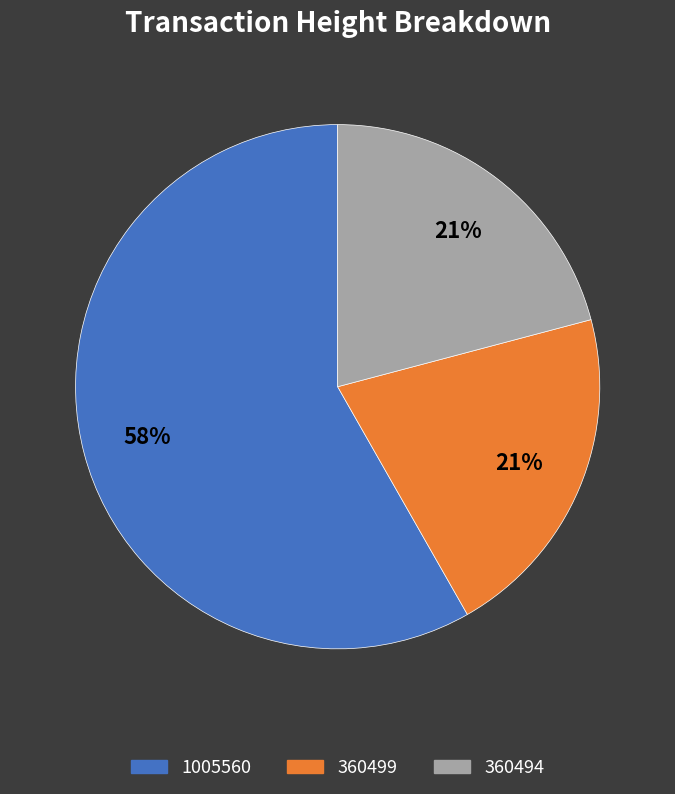

What is the ratio of the value at 360499 to the value at 360494?

1.0